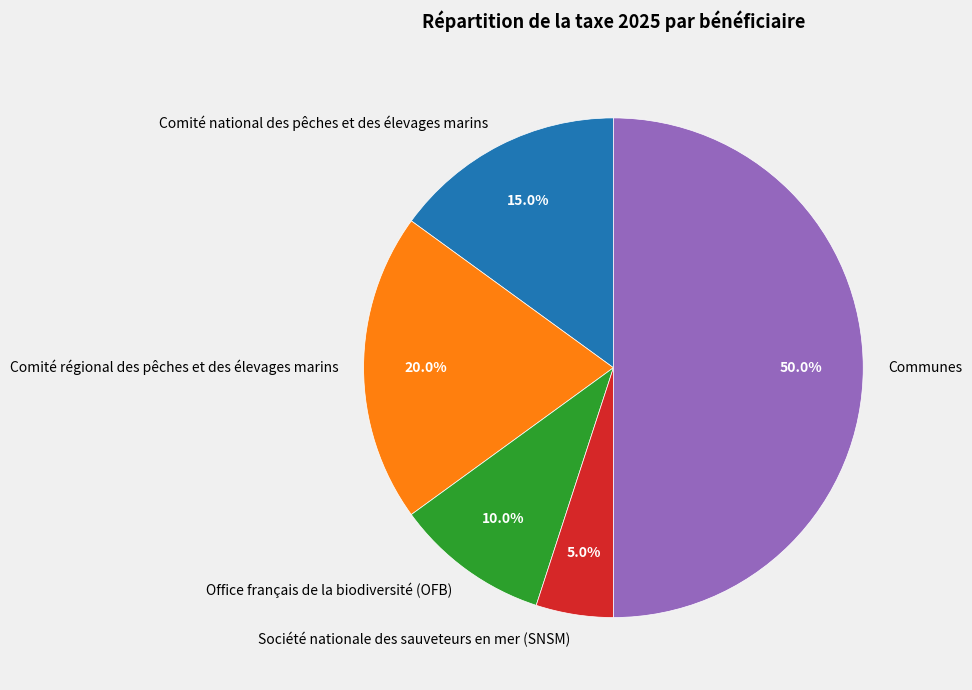

What percentage is the Communes slice, to the nearest percent?

50%